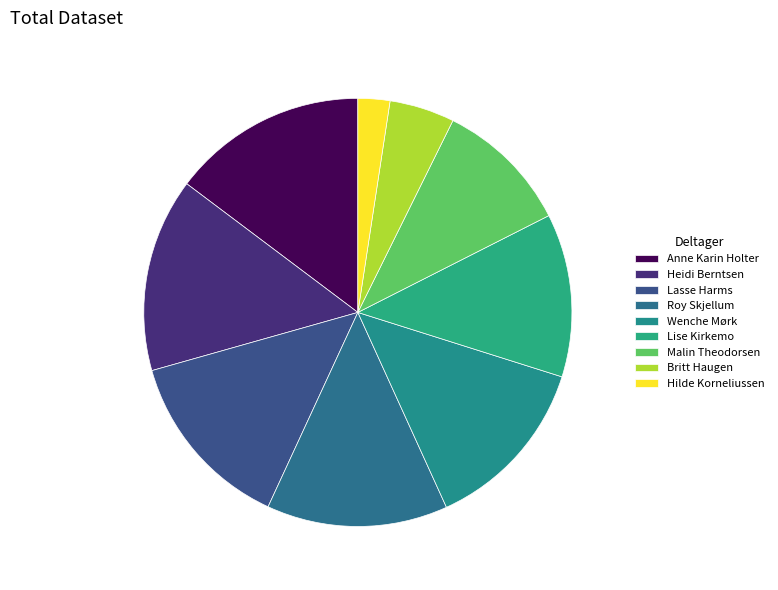

To the nearest percent, what is the difference between the largest and smallest slice percentages?

12%